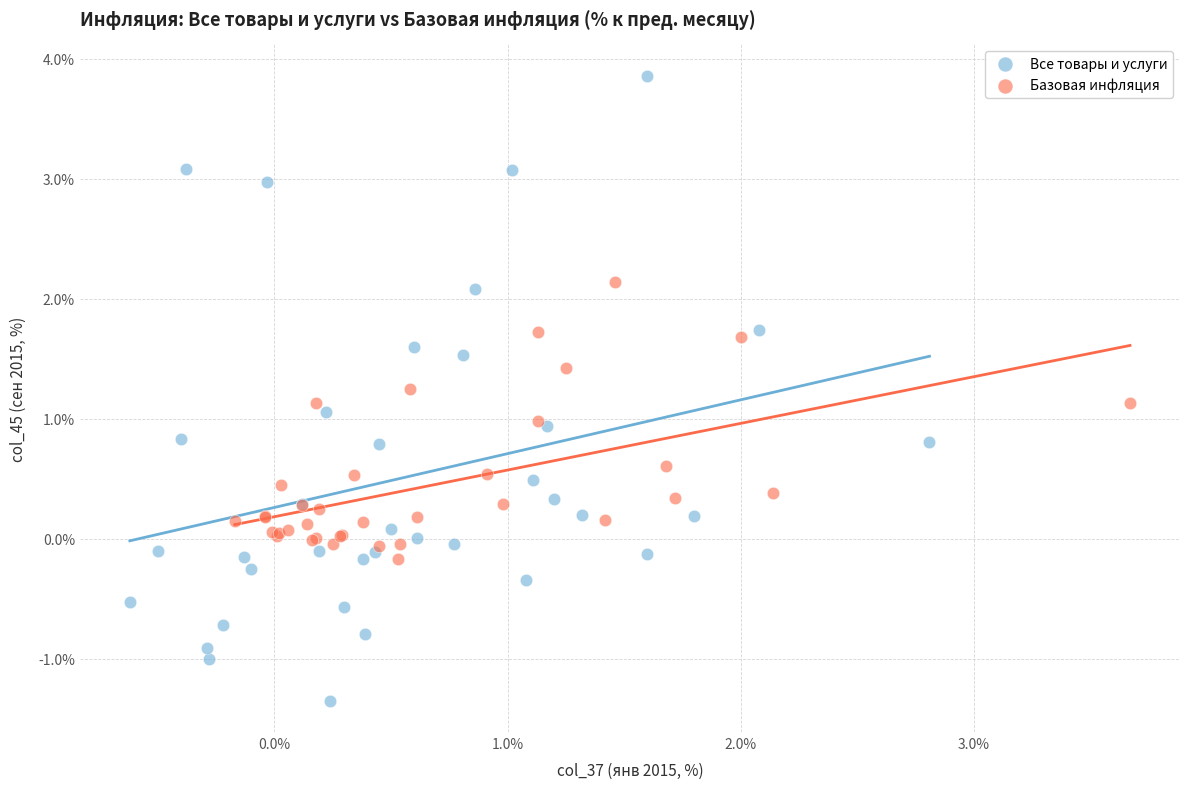

Which series contains the highest Y value?

Все товары и услуги